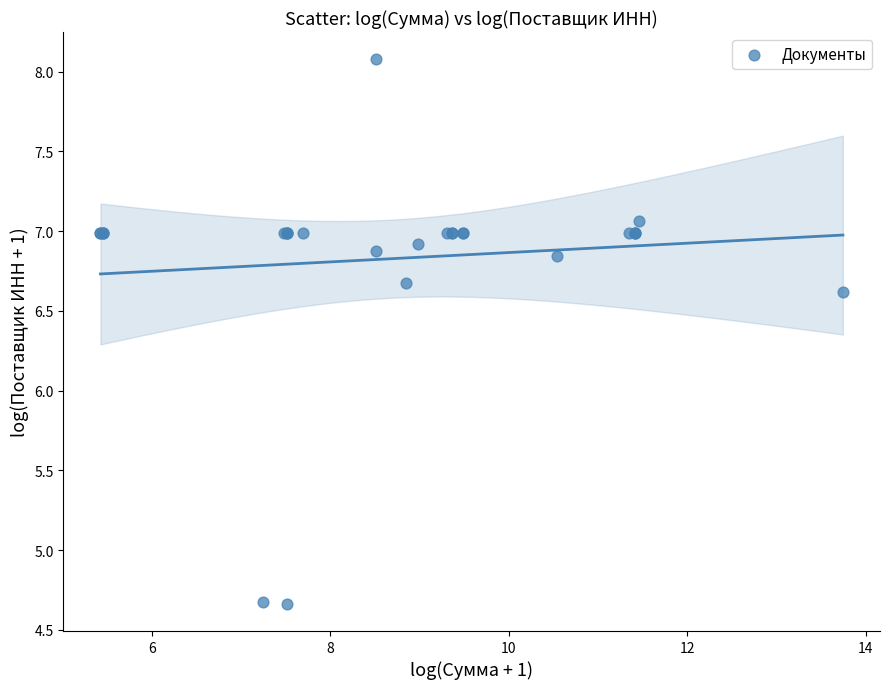

What Y value in the scatter plot is closest to 6?

6.6